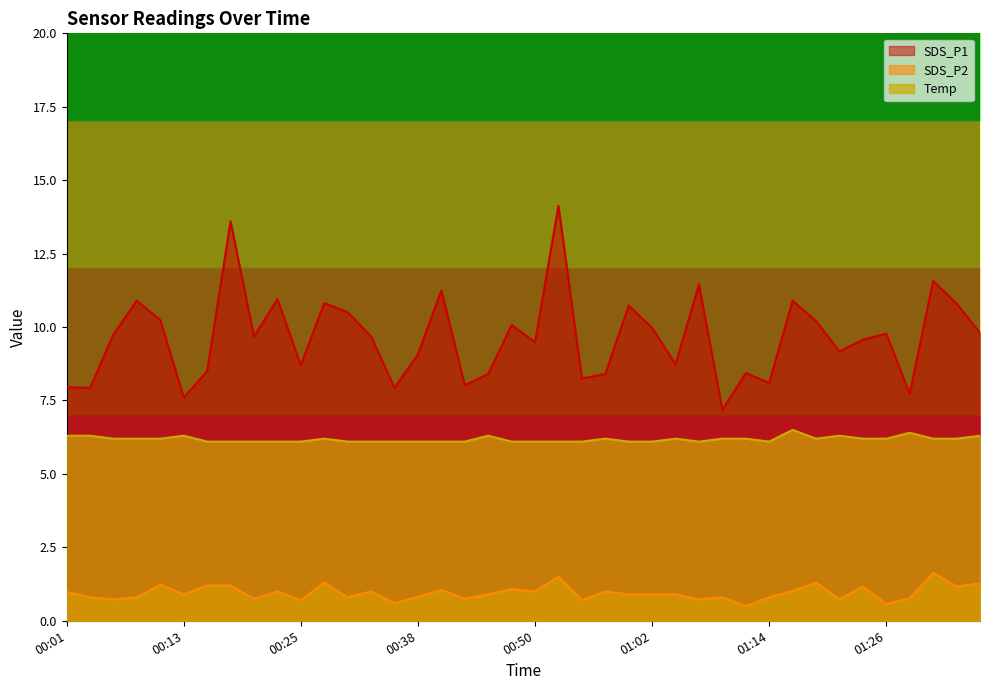

How many distinct data groups are displayed?

3